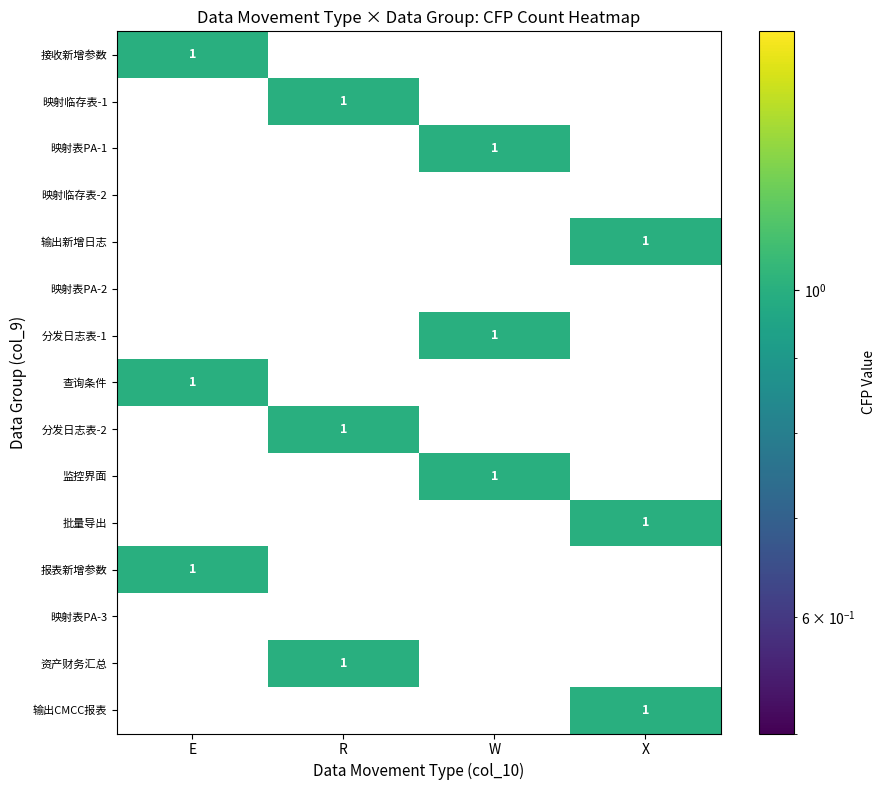

How many values in 分发日志表-1 are above zero?

1